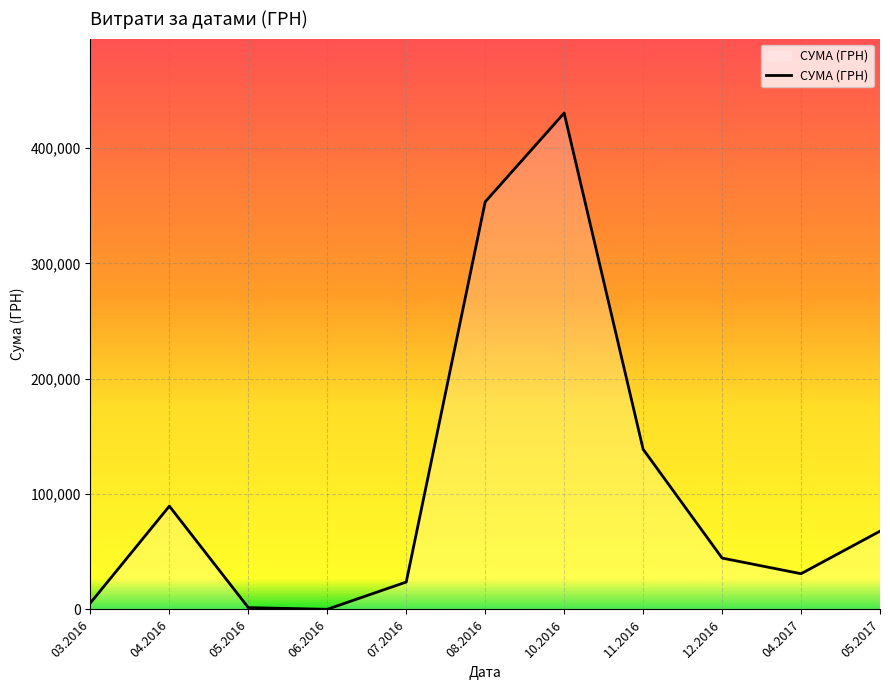

What is the maximum value shown in the chart?

430416.3